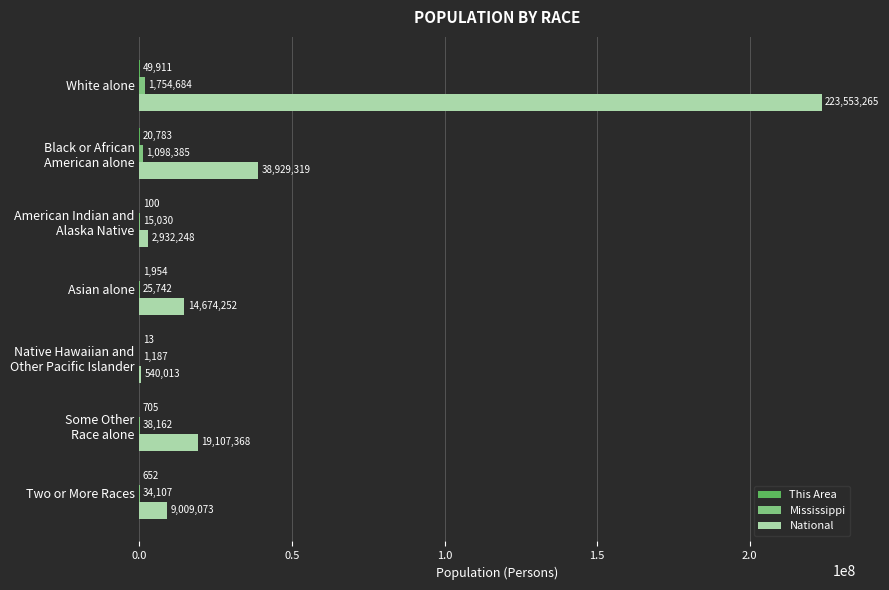

What is the maximum value for National?

223553265